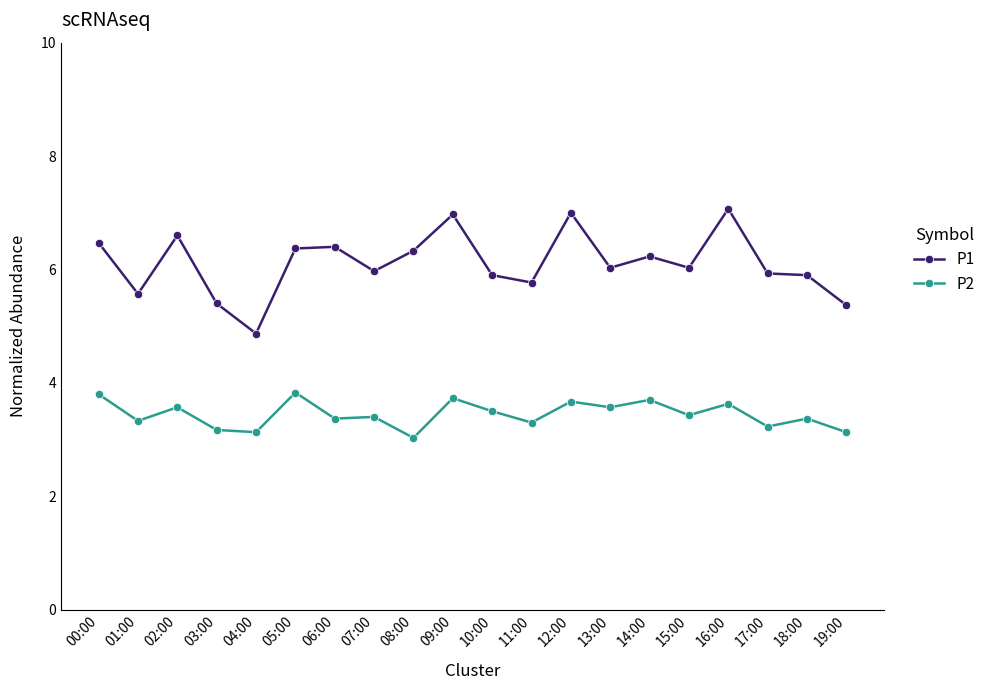

What is the difference between the maximum and second lowest values in the P1 series?

1.7